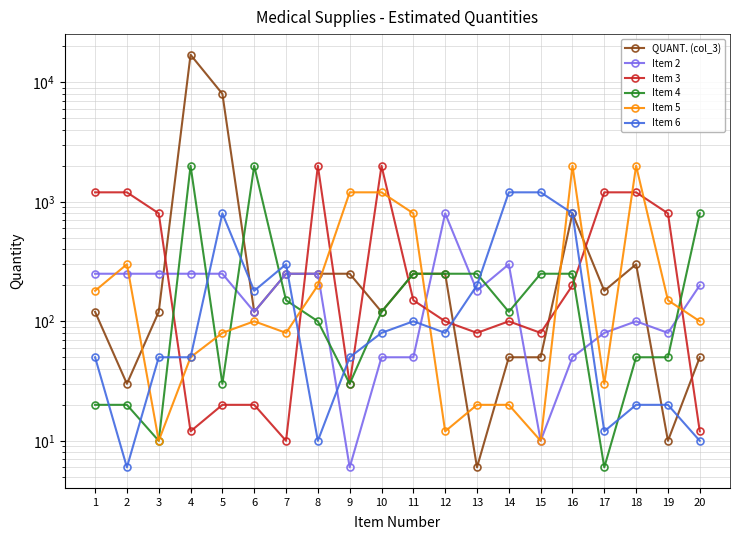

How many interior local peaks does the Item 3 series have?

3